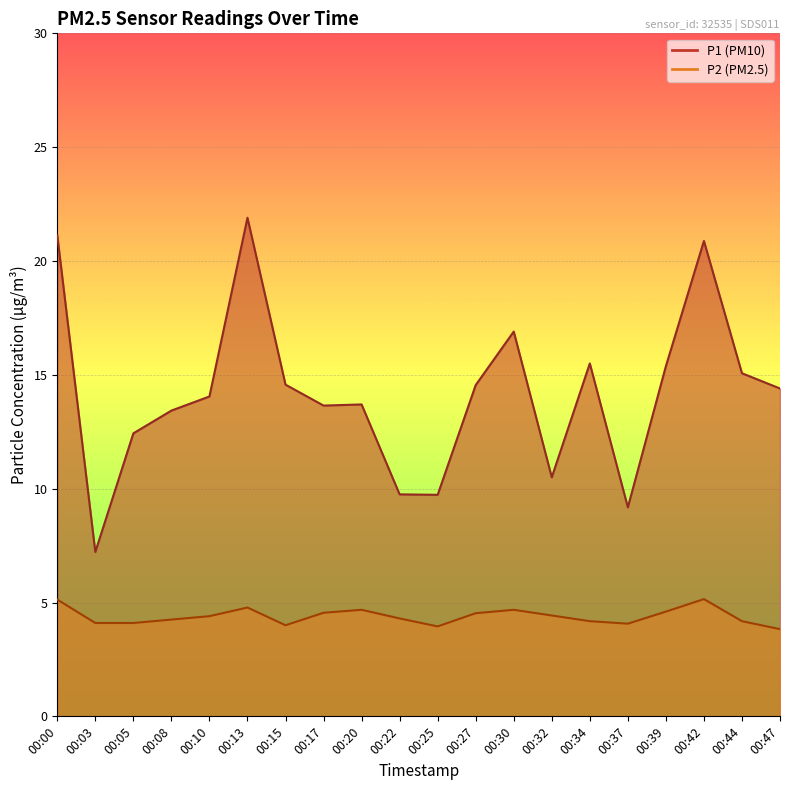

How many interior local valleys does the P1 series have?

5